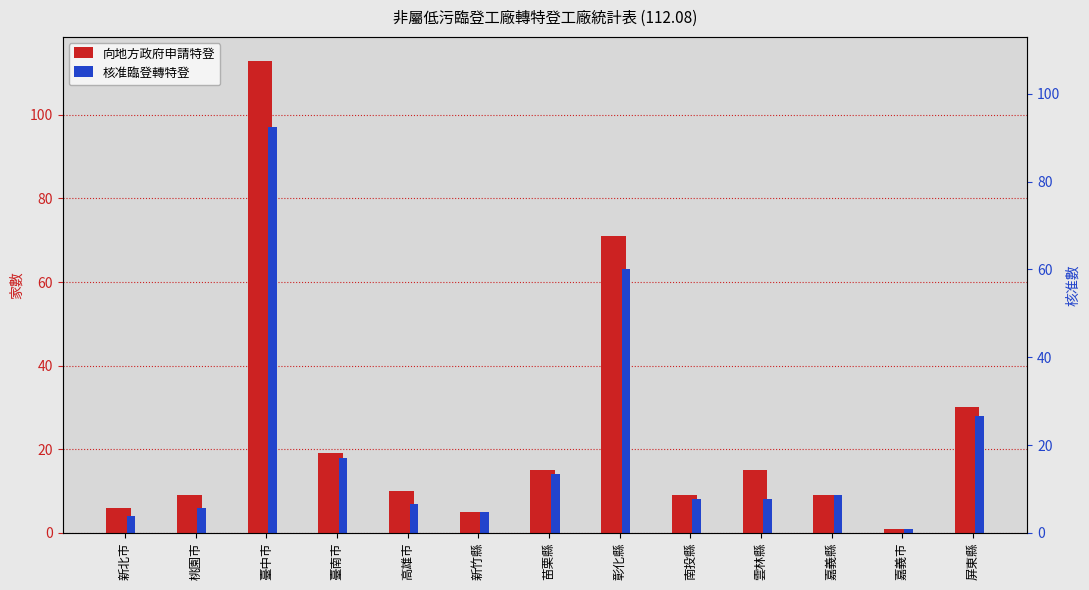

Reading left to right, extract all data points from this chart.

向地方政府申請特登: 新北市=6	桃園市=9	臺中市=113	臺南市=19	高雄市=10	新竹縣=5	苗栗縣=15	彰化縣=71	南投縣=9	雲林縣=15	嘉義縣=9	嘉義市=1	屏東縣=30
核准臨登轉特登: 新北市=4	桃園市=6	臺中市=97	臺南市=18	高雄市=7	新竹縣=5	苗栗縣=14	彰化縣=63	南投縣=8	雲林縣=8	嘉義縣=9	嘉義市=1	屏東縣=28